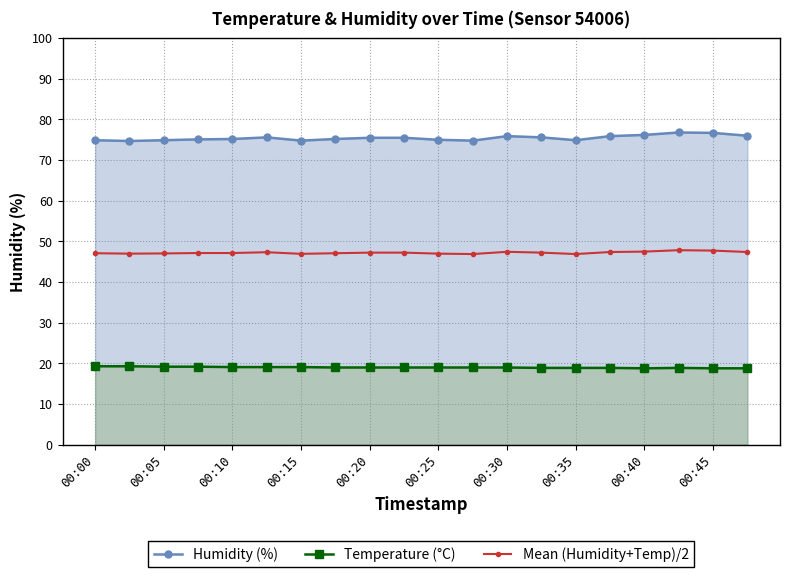

Count the number of categories in the chart.

20